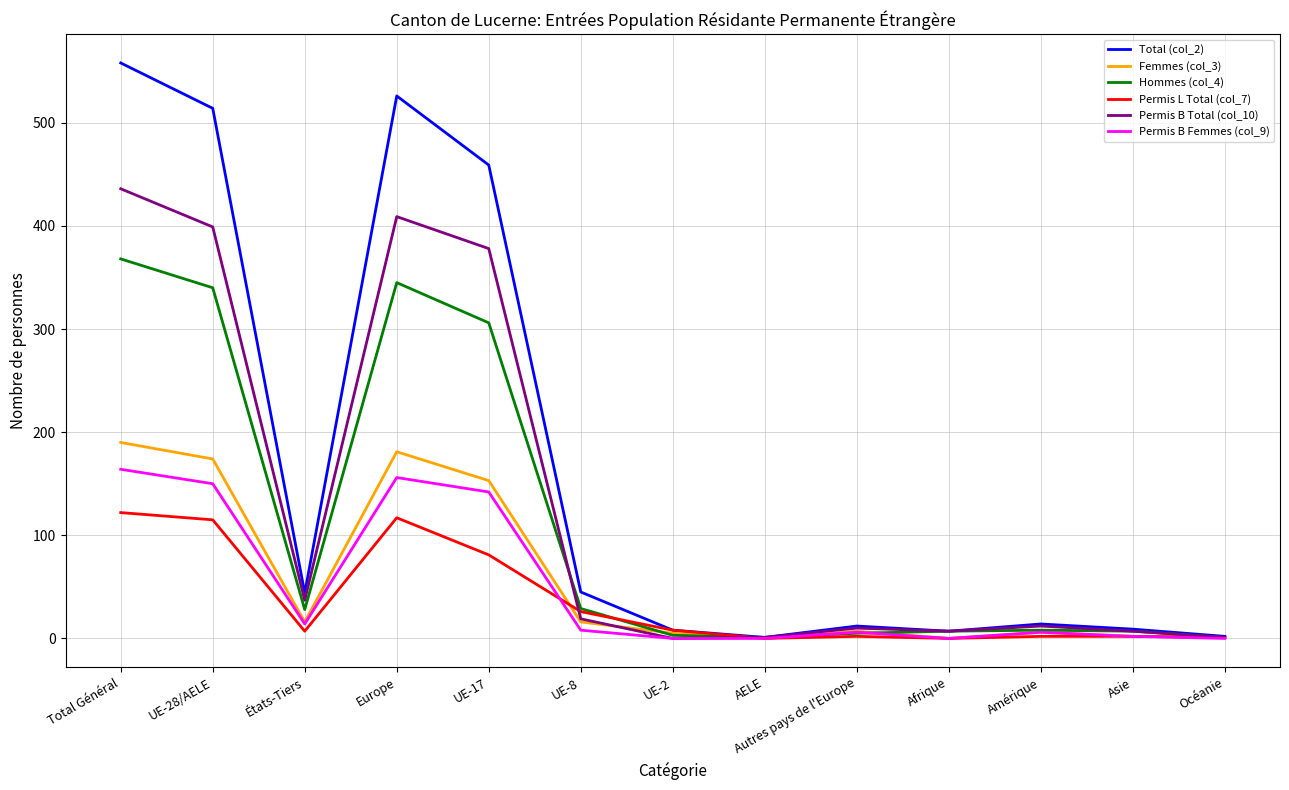

The Permis L Total (col_7) series shows 1 at Océanie. True or false?

True